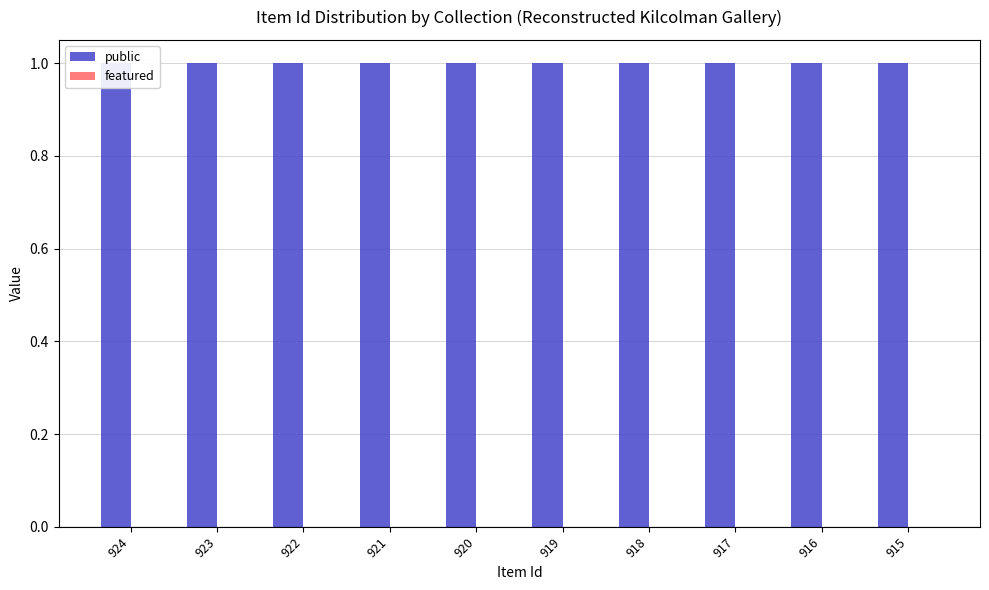

At 922, list the series in order from largest to smallest.

public, featured